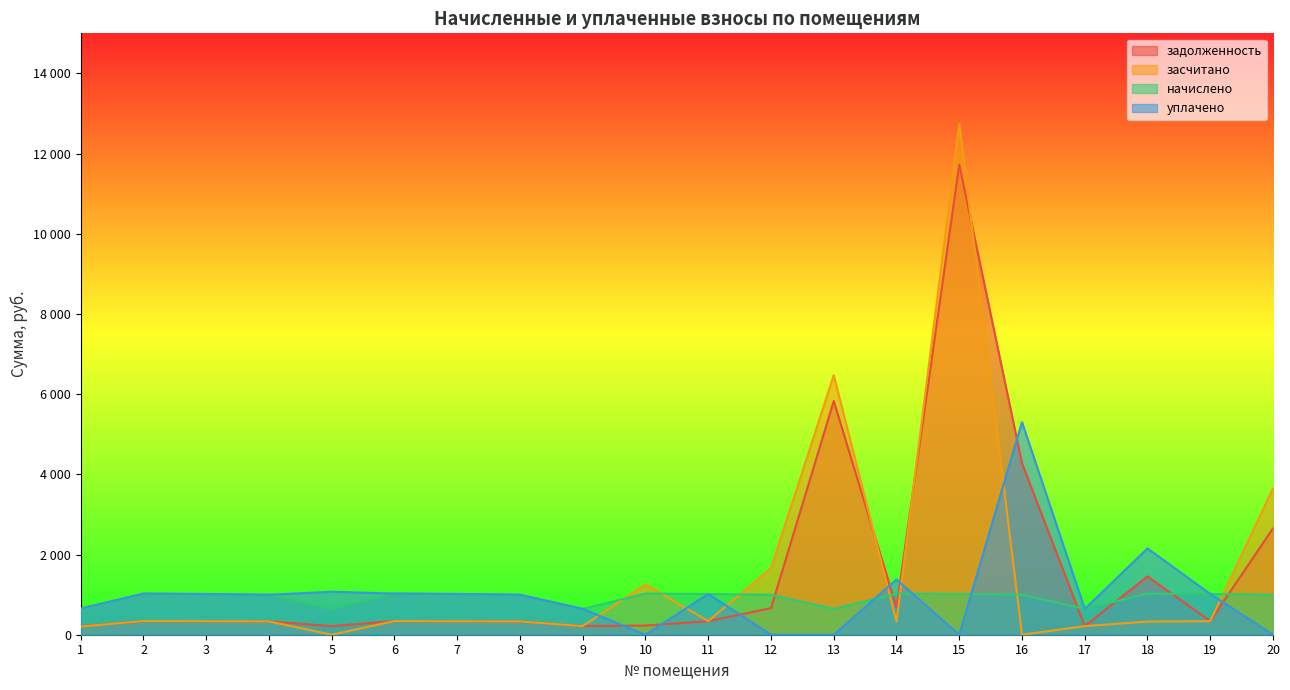

How many times do уплачено and засчитано cross each other?

7